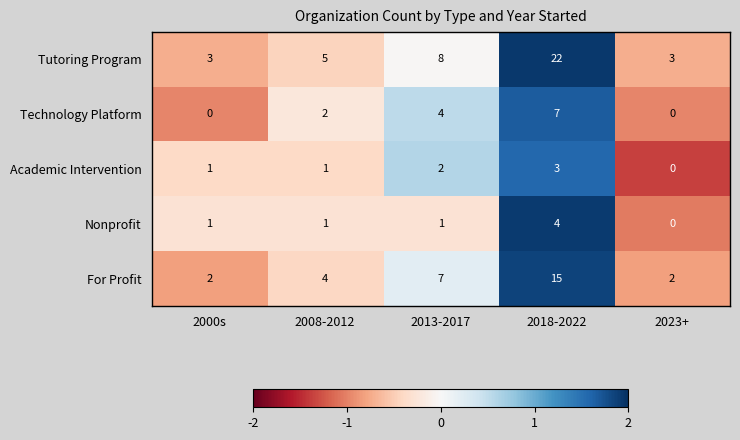

What is the total value across all series at 2008-2012?

13